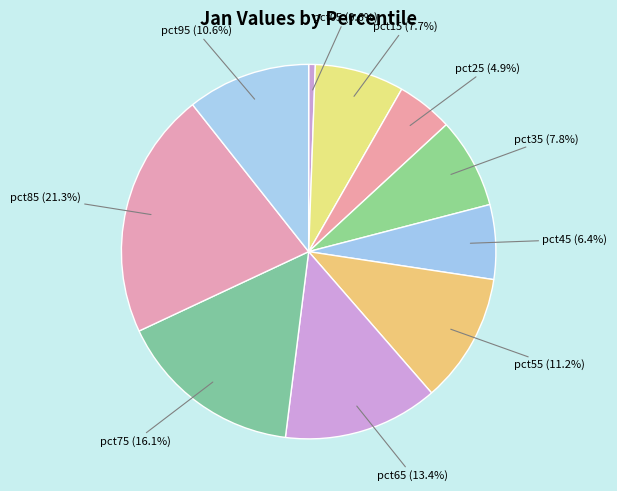

The pct85 slice represents 8% of the pie. True or false?

False